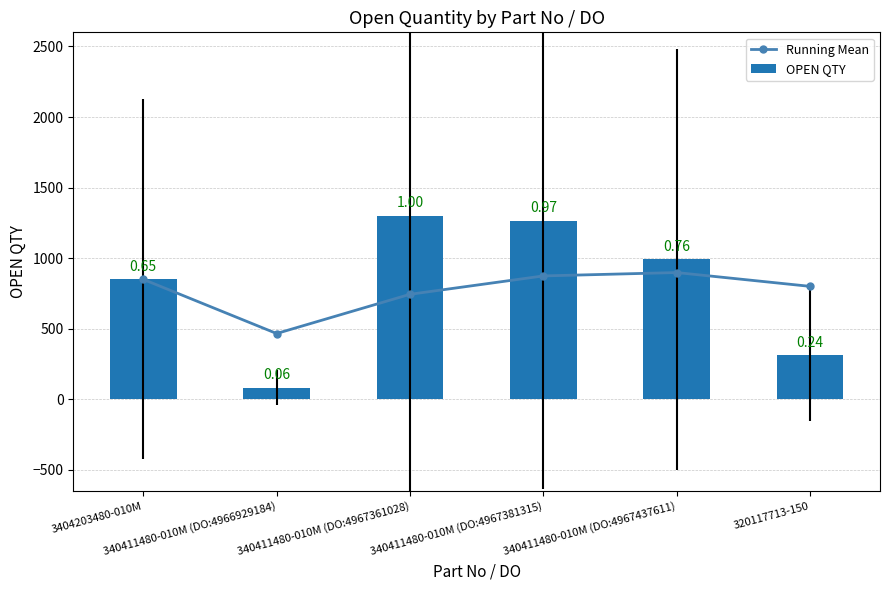

Between 340411480-010M (DO:4967361028) and 3404203480-010M, which is larger?

3404203480-010M